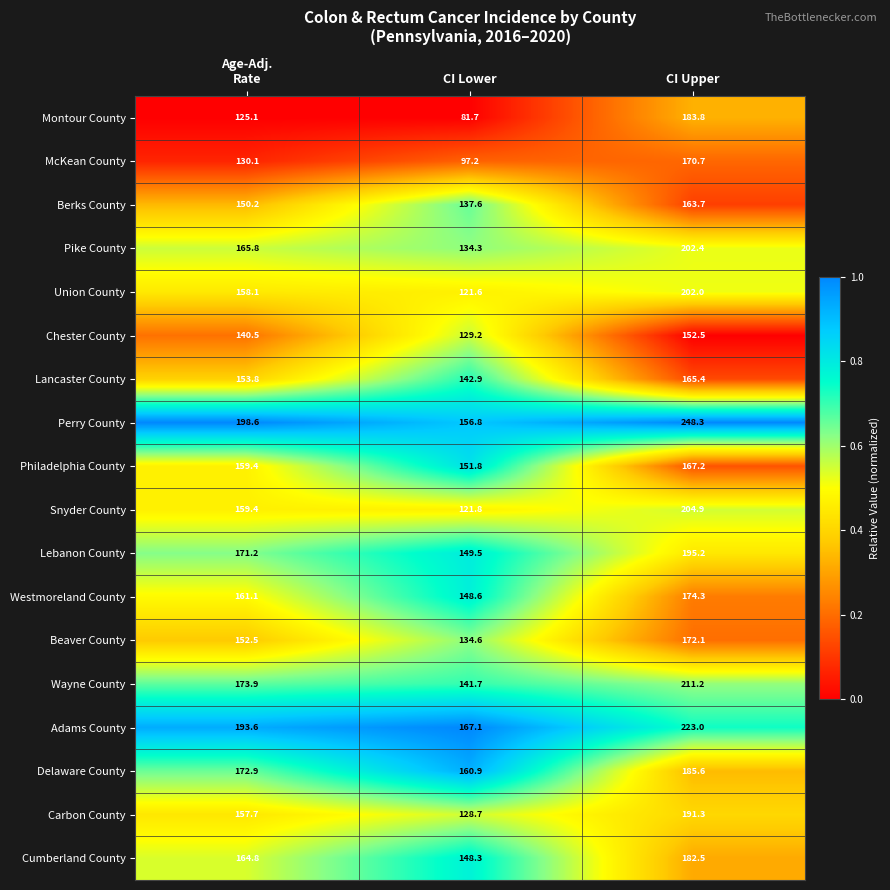

What value does the Carbon County series have at CI Lower?

128.7